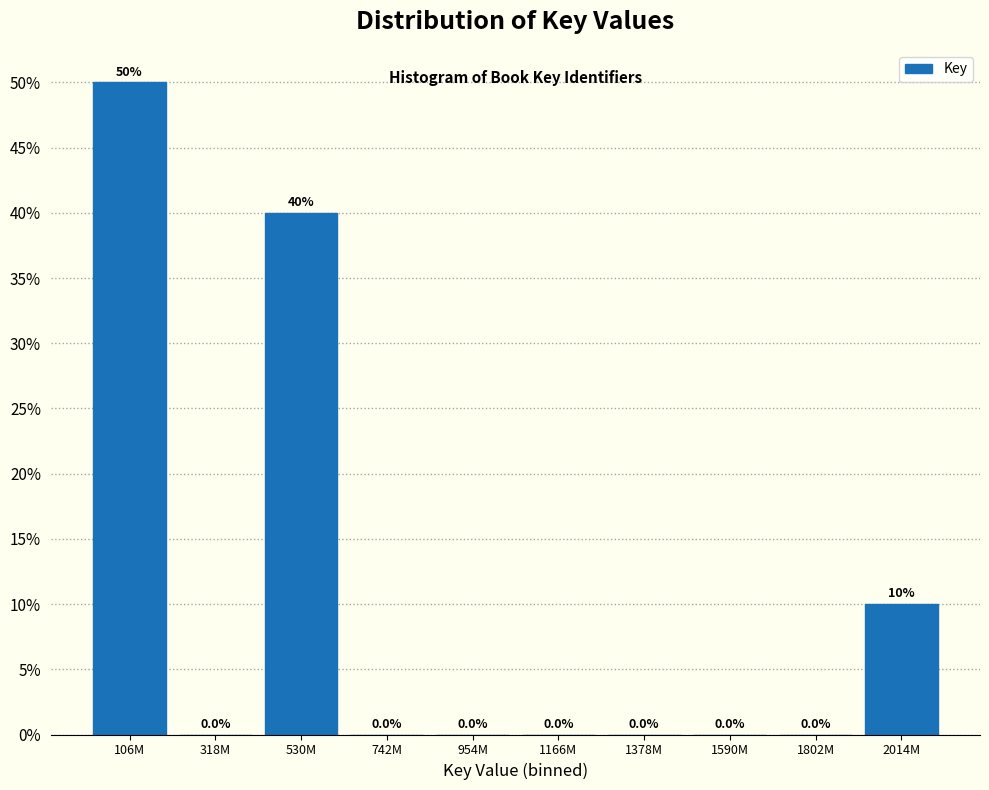

Reading left to right, transcribe all the data shown in this chart.

106M=50	318M=0	530M=40	742M=0	954M=0	1166M=0	1378M=0	1590M=0	1802M=0	2014M=10